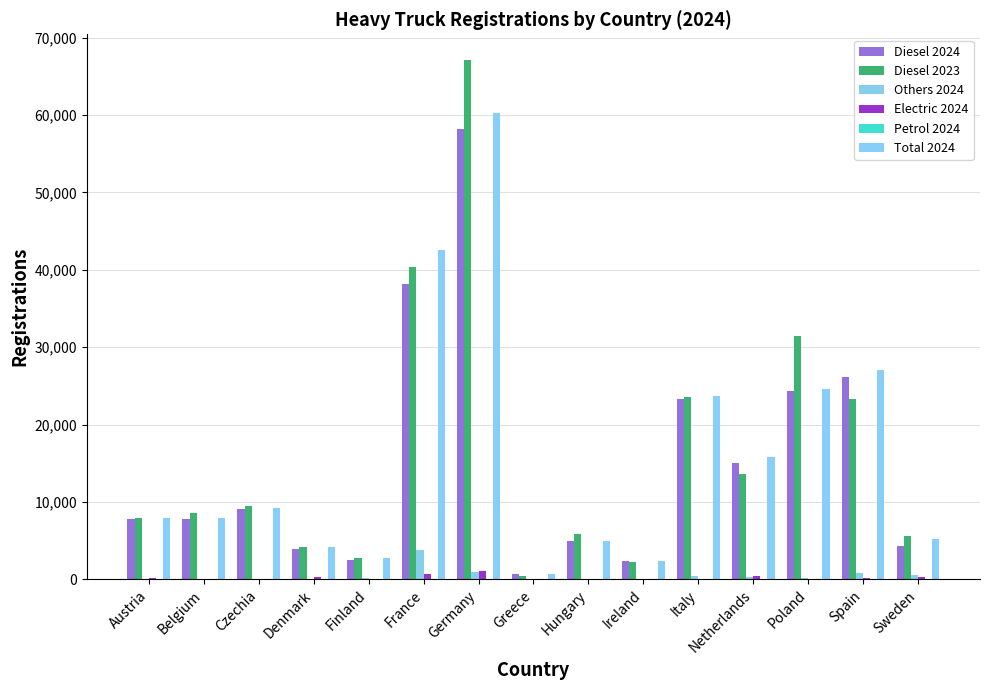

Count the number of categories in the chart.

15